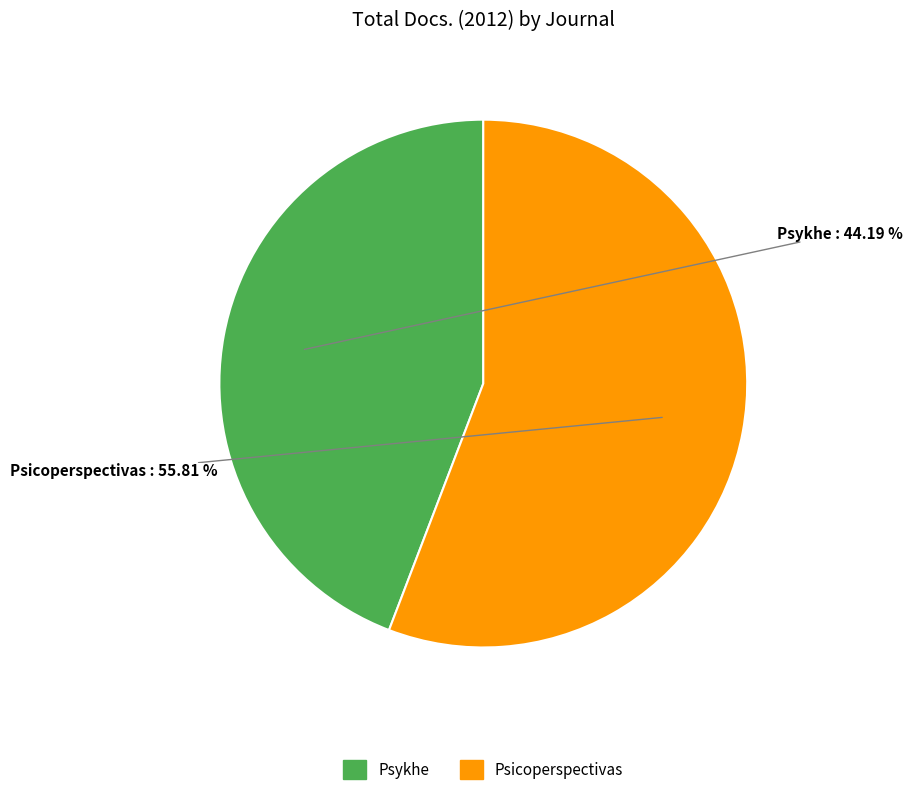

To the nearest percent, what percentage of the pie is Psicoperspectivas?

56%